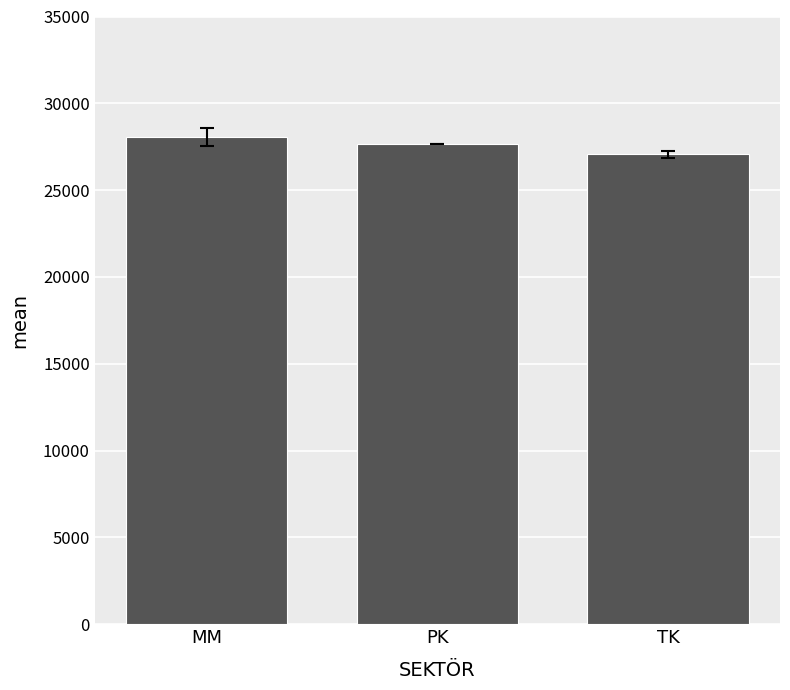

True or false: the data shows 28052.0 at MM.

True